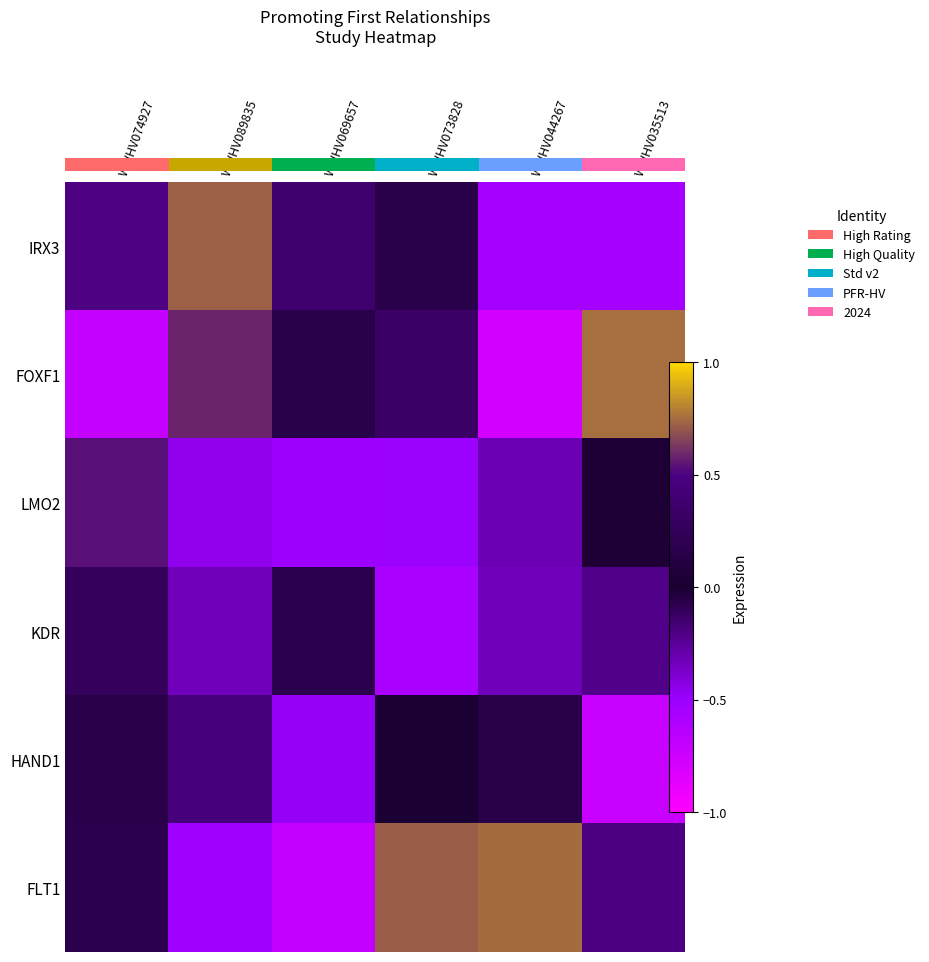

True or false: FLT1 has a value of 0.7 at WWHV044267.

True